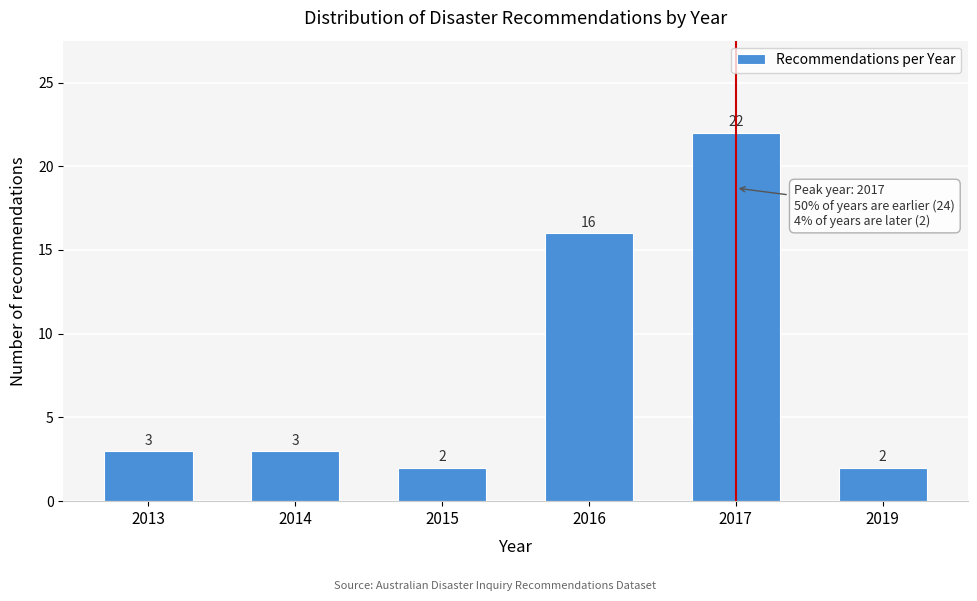

Reading left to right, extract all data points from this chart.

3	3	2	16	22	2